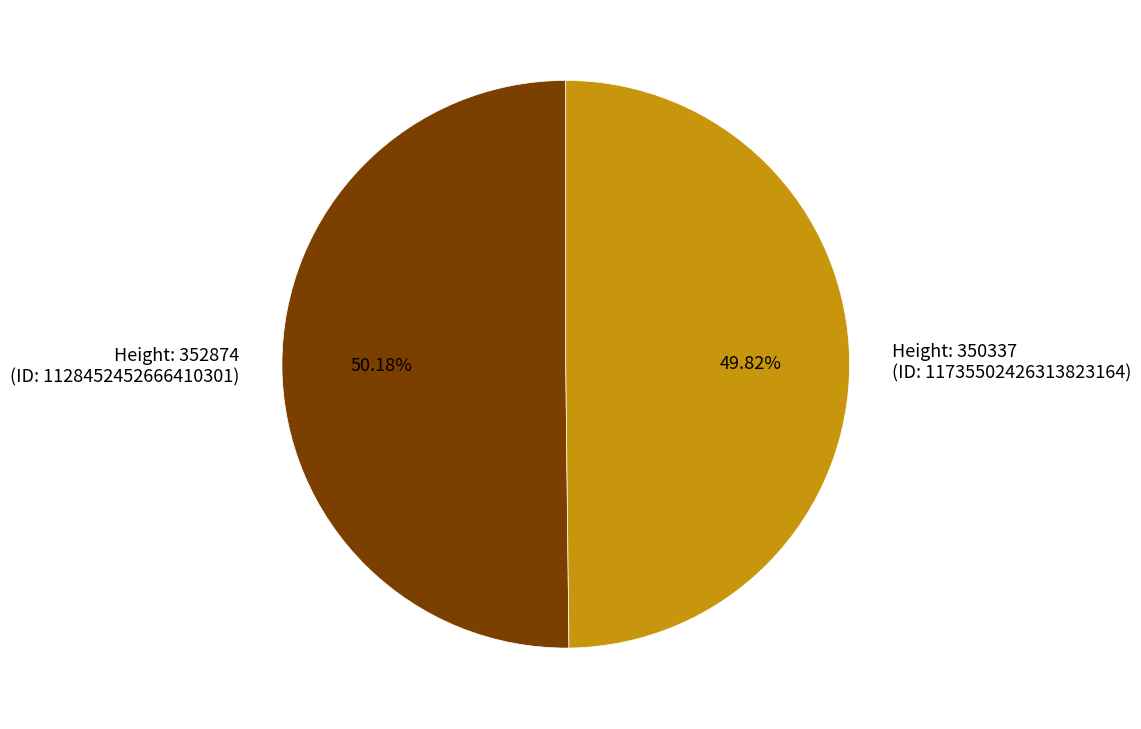

Does any single category account for the majority?

Yes